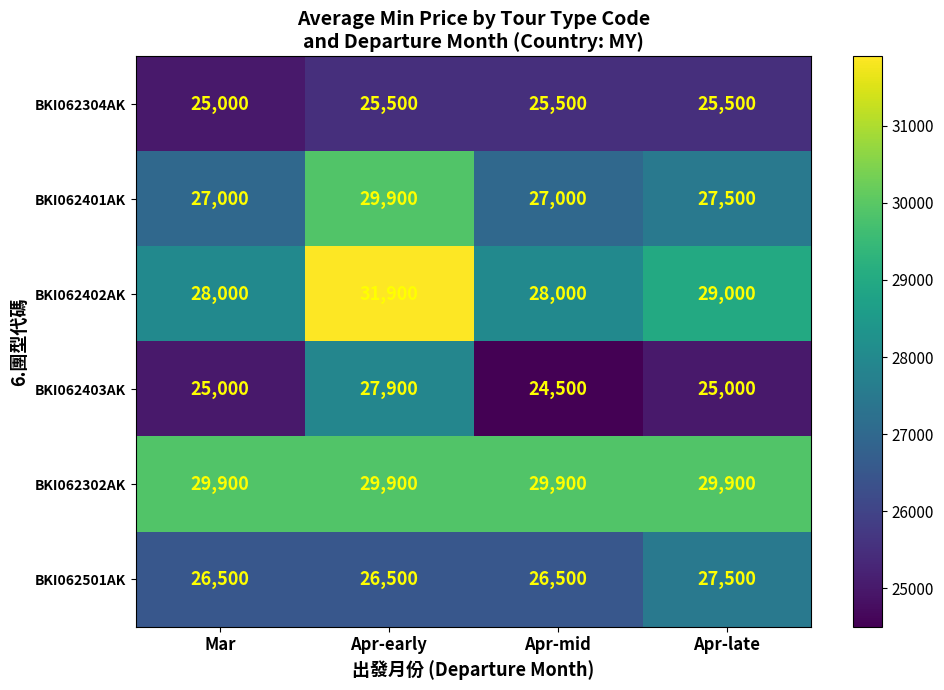

Reading left to right, list all the values displayed in this chart.

BKI062304AK: 25000	25500	25500	25500
BKI062401AK: 27000	29900	27000	27500
BKI062402AK: 28000	31900	28000	29000
BKI062403AK: 25000	27900	24500	25000
BKI062302AK: 29900	29900	29900	29900
BKI062501AK: 26500	26500	26500	27500